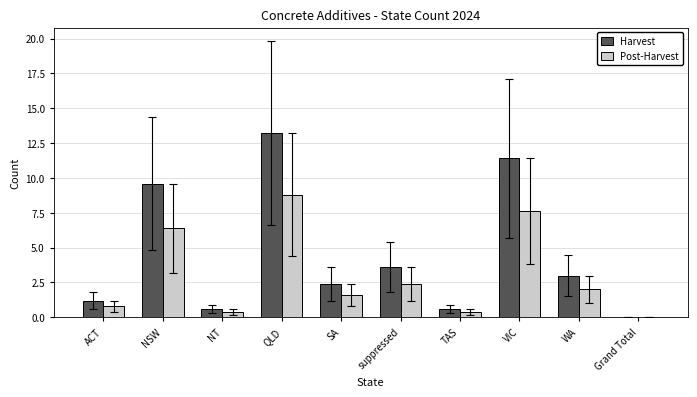

Reading left to right, extract all data points from this chart.

Harvest: 1.2	9.6	0.6	13.2	2.4	3.6	0.6	11.4	3.0	0.0
Post-Harvest: 0.8	6.4	0.4	8.8	1.6	2.4	0.4	7.6	2.0	0.0